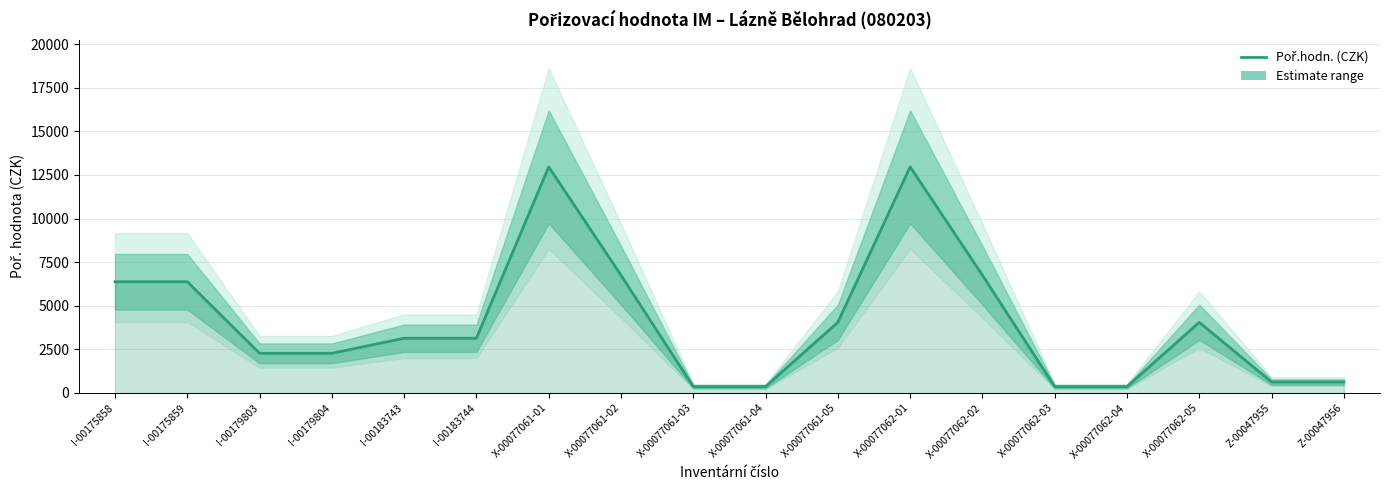

What is the sum of the values at X-00077062-03 and I-00175859?

6731